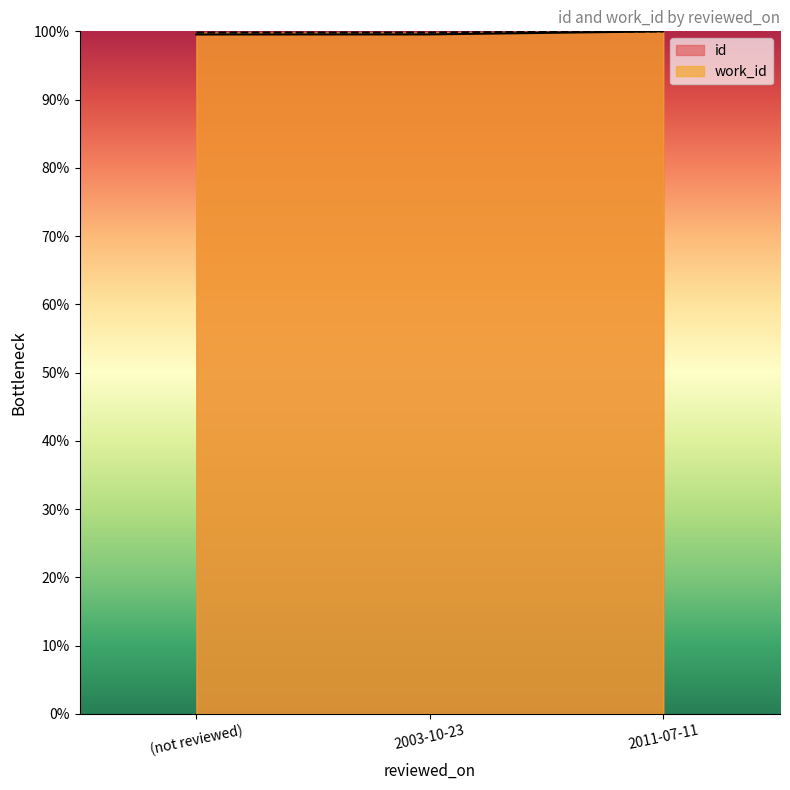

What is the approximate value of work_id at 2011-07-11?

100.0